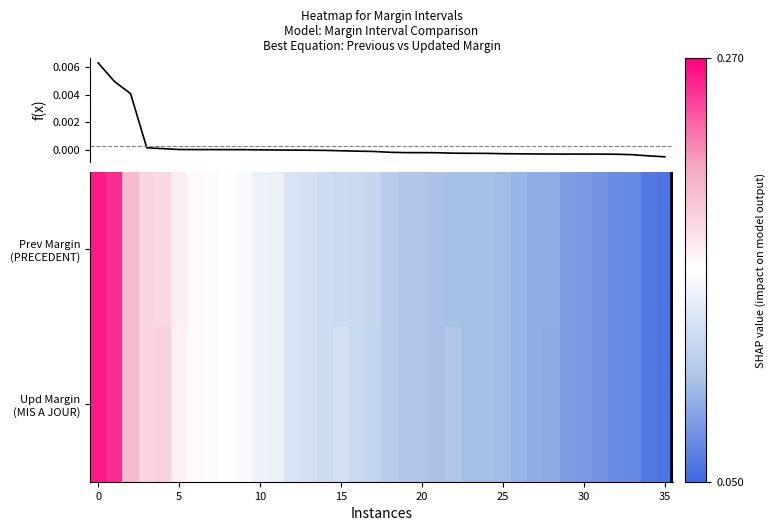

How many distinct data groups are displayed?

3